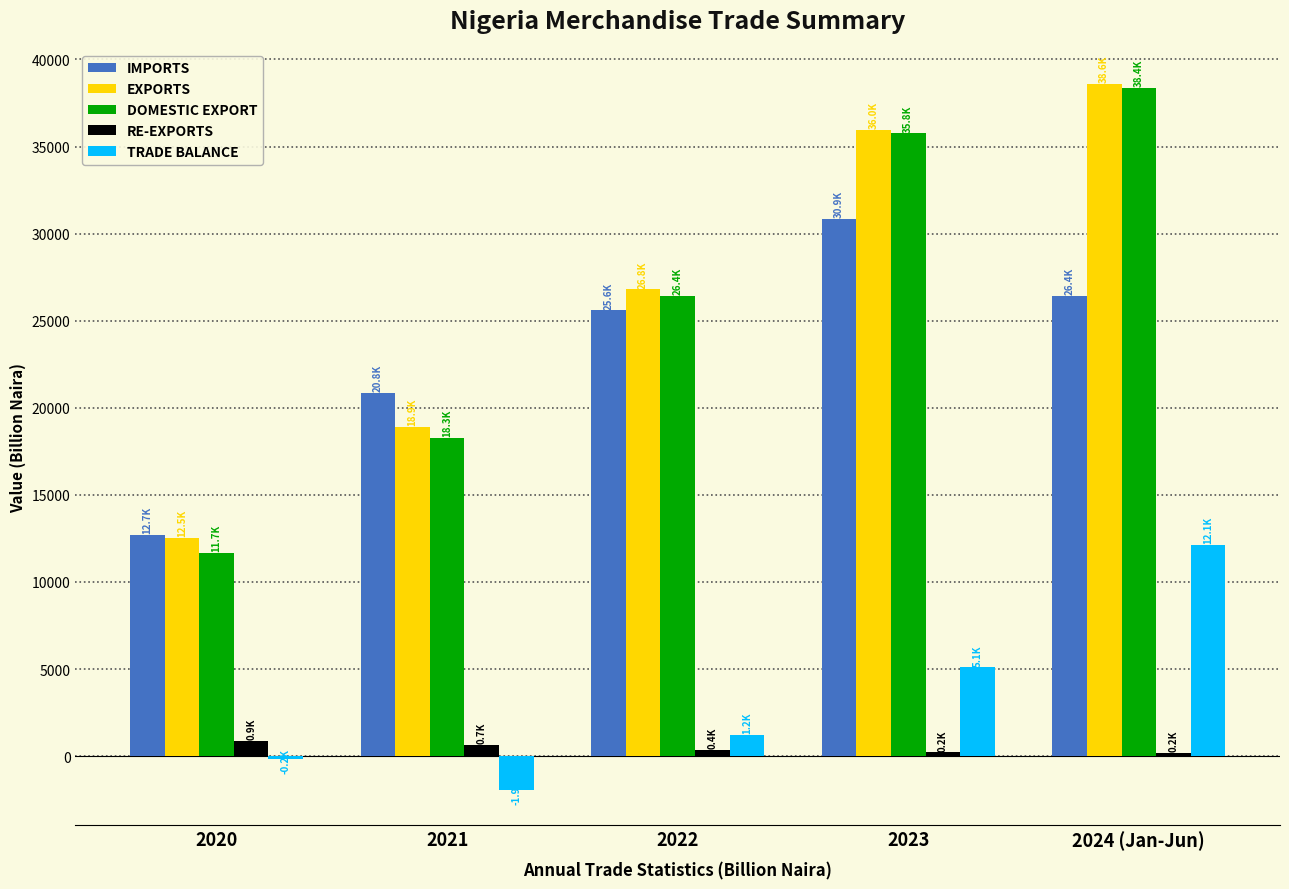

How many values in the RE-EXPORTS series exceed 350?

3